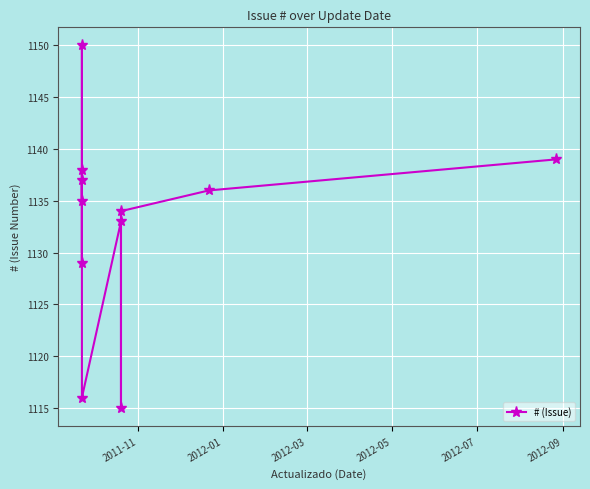

Reading left to right, list all the values displayed in this chart.

1138	1129	1150	1135	1137	1116	1133	1115	1134	1136	1139